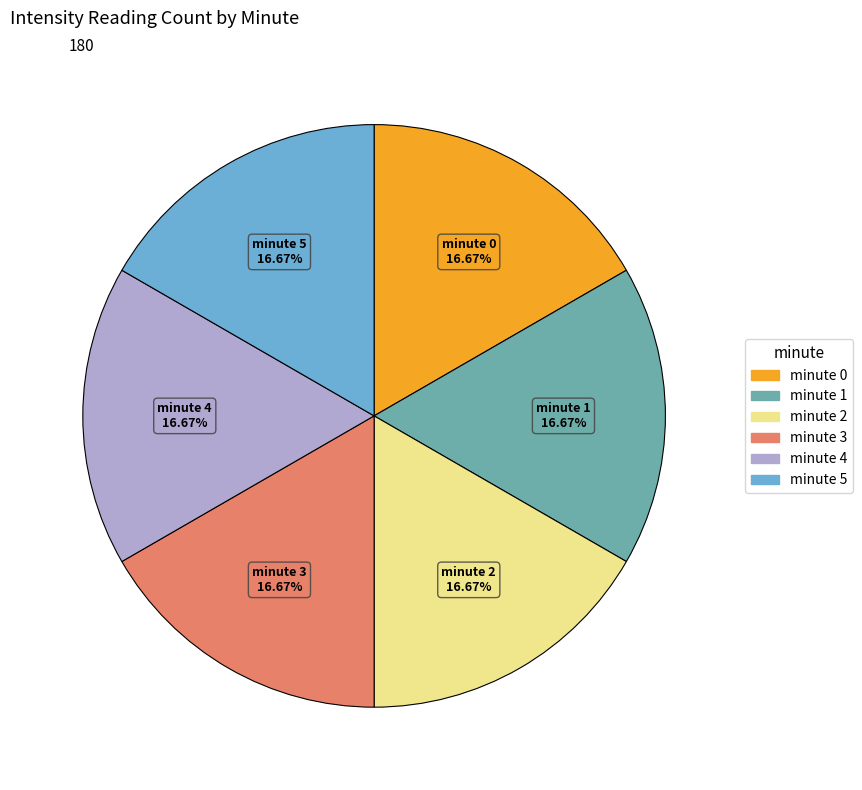

Is minute 1 the majority of the pie?

No